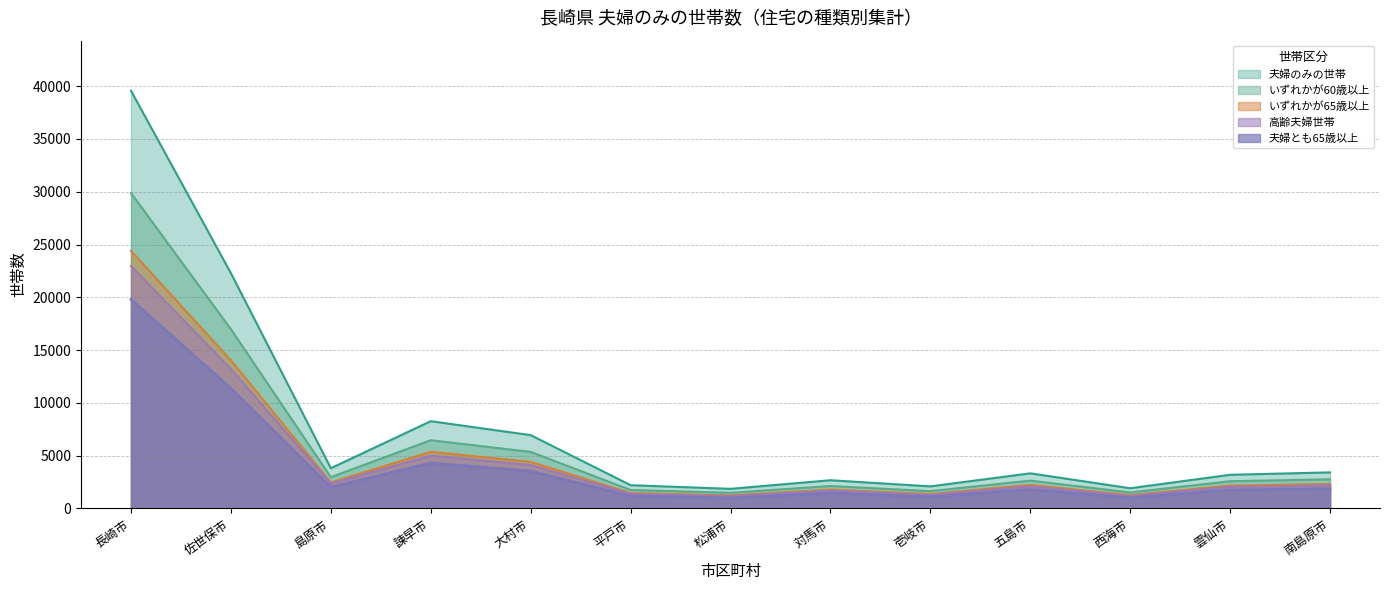

How many data points in いずれかが60歳以上 are less than 2632?

6